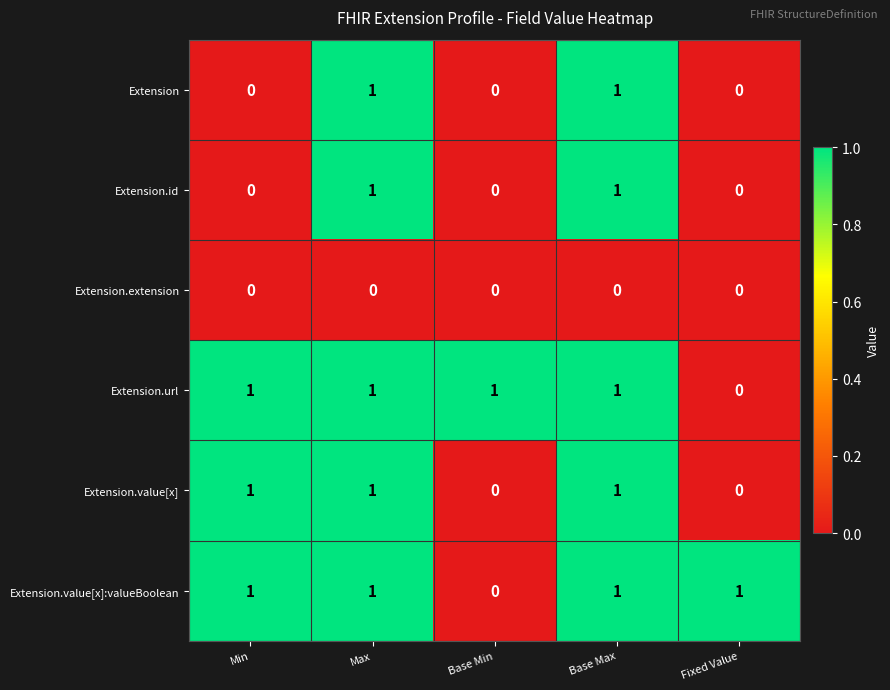

What is the total value across all series at Min?

3